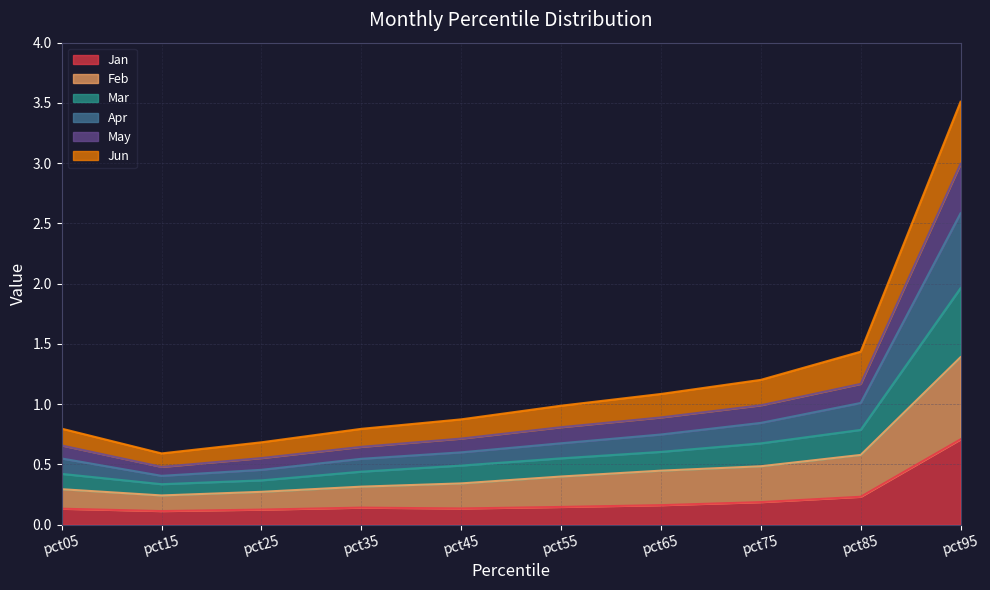

Does the chart have visible grid lines?

Yes